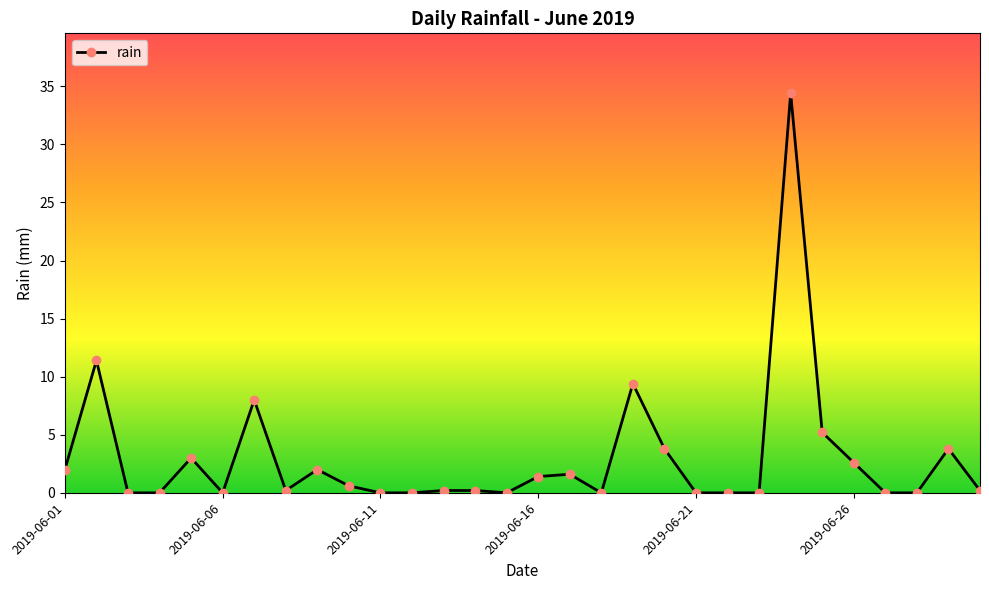

What is the difference between the maximum and minimum values?

34.4